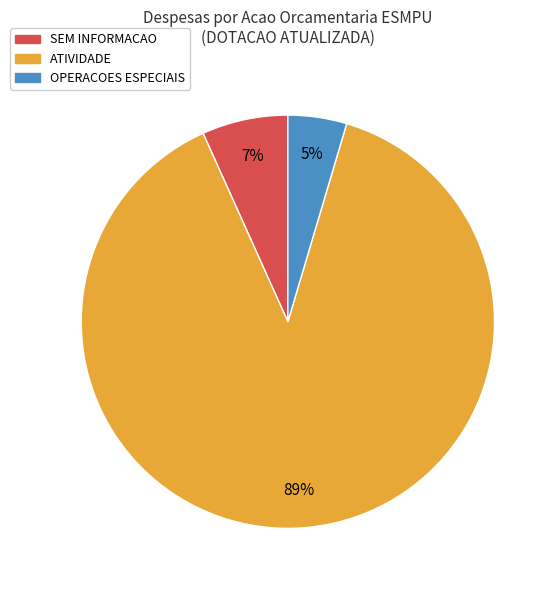

What is the largest slice in the pie chart?

ATIVIDADE